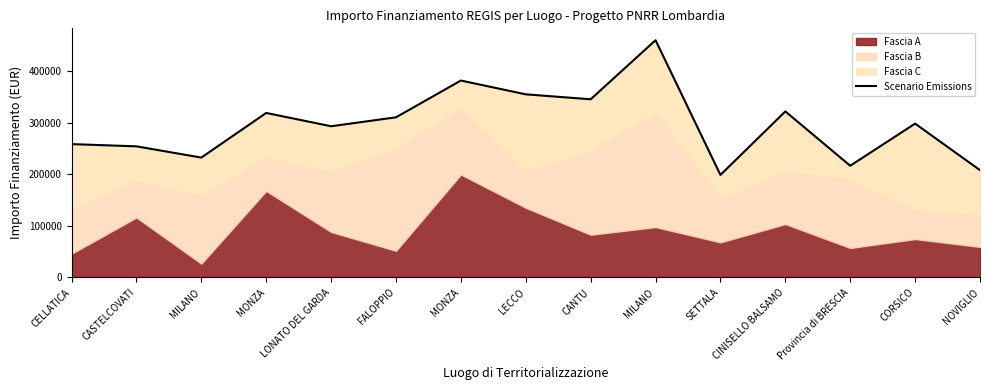

Between FALOPPIO and MONZA, which is larger?

MONZA